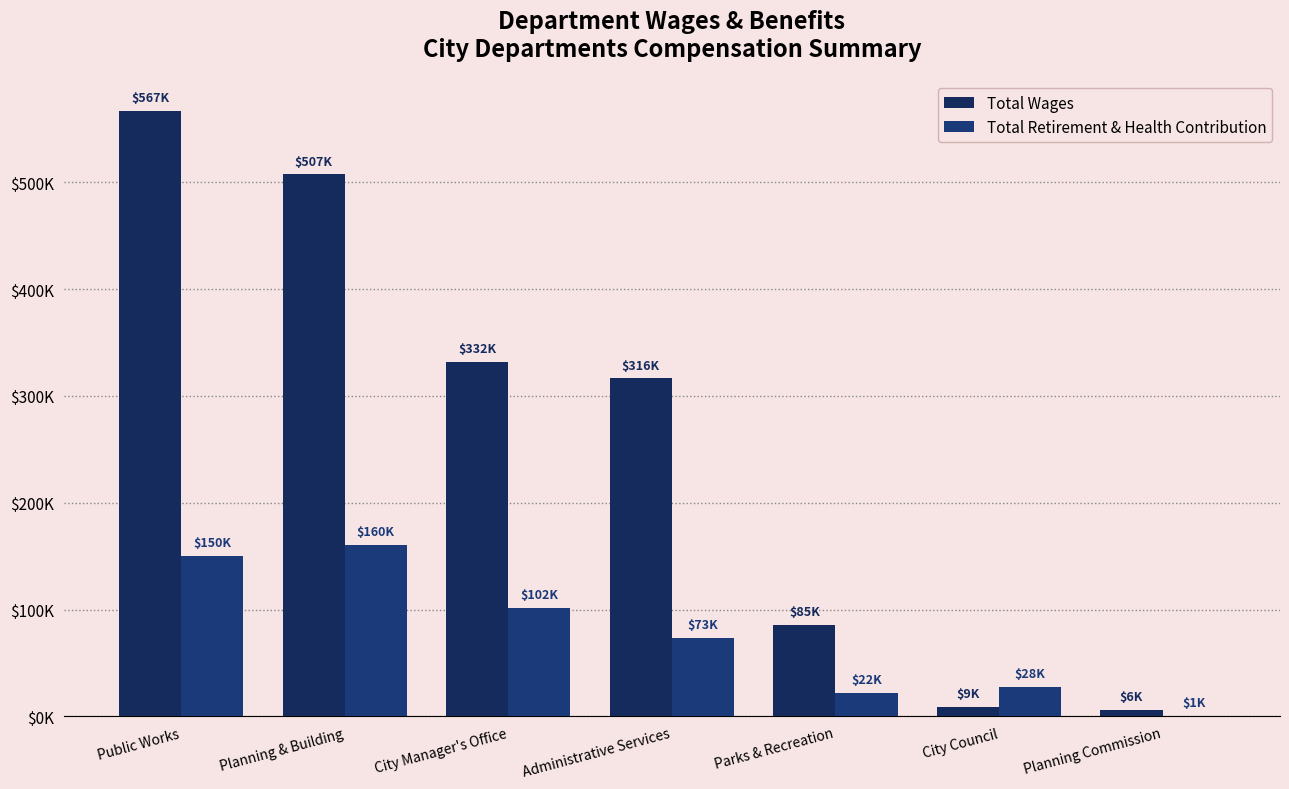

At which category is the sum across all series the highest?

Public Works